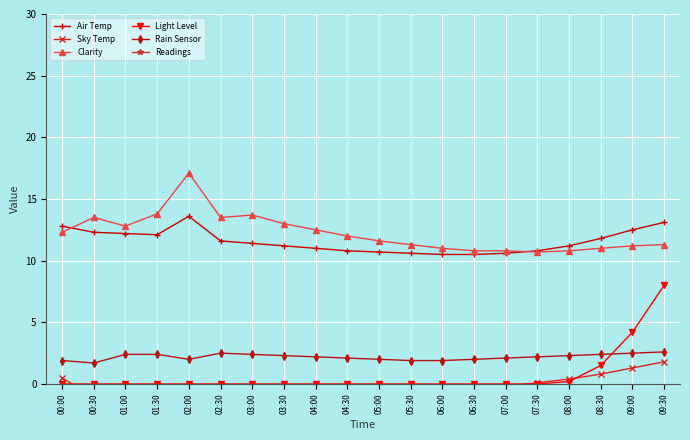

At which label does Light Level reach its minimum?

00:00